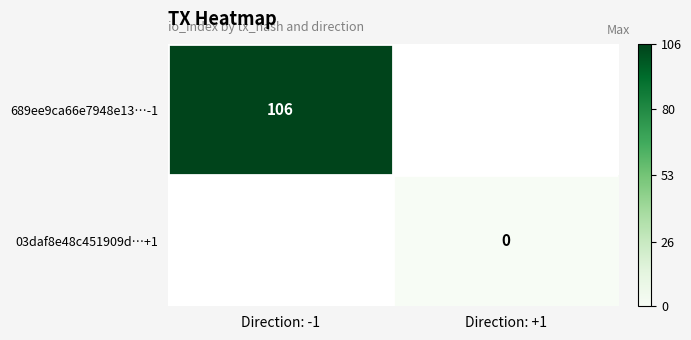

At how many categories does at least one series exceed 60?

1